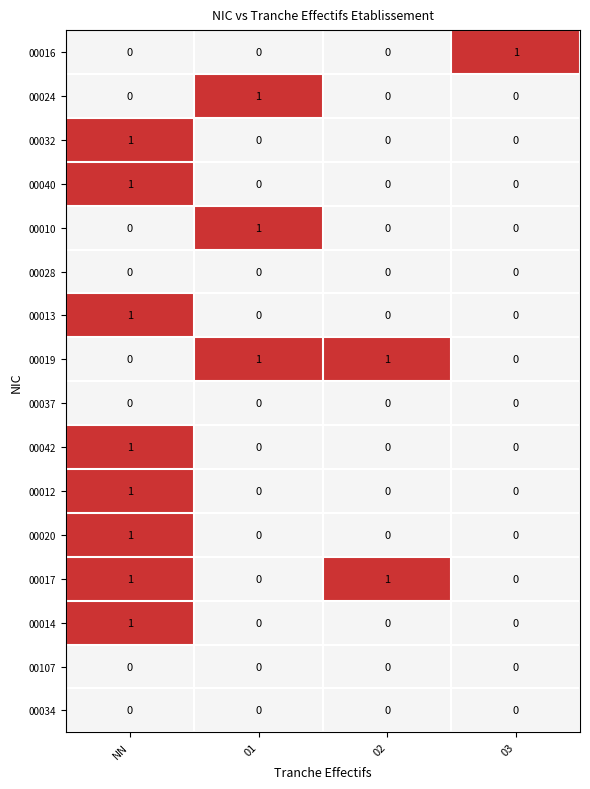

The value of 00012 at 01 is -1. True or false?

False